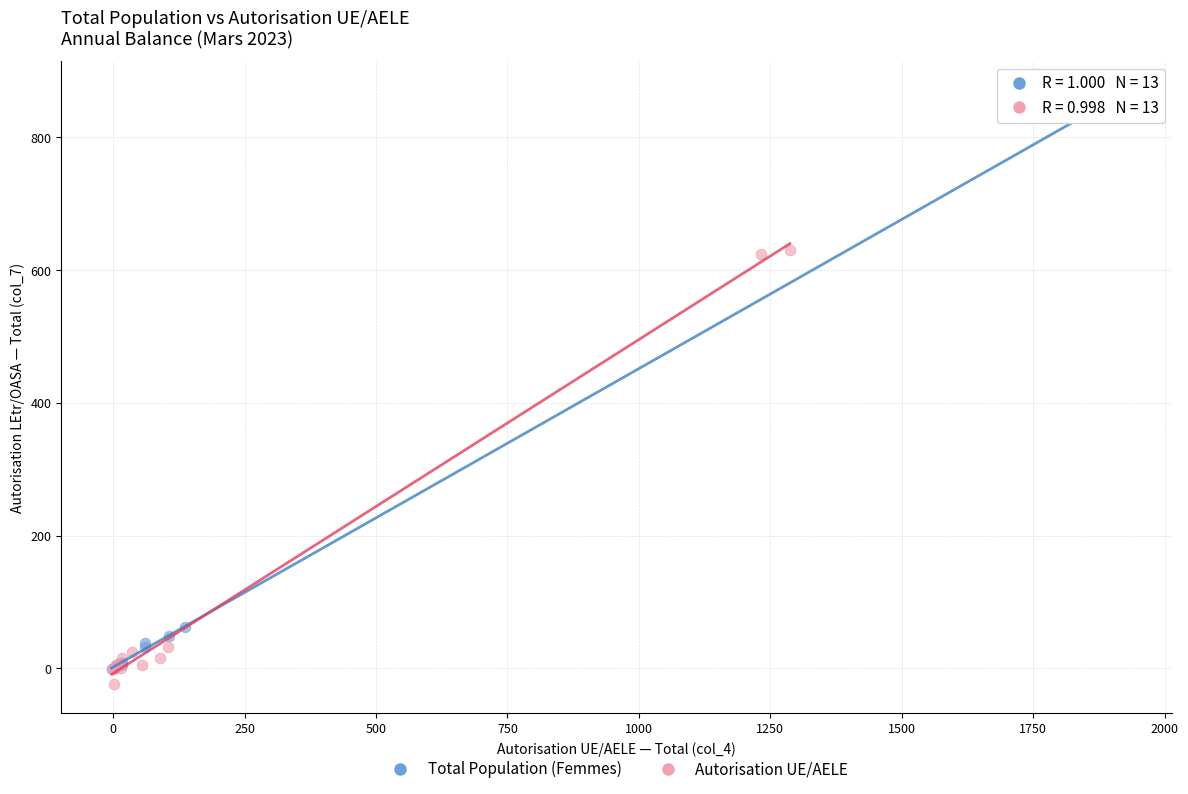

What are all the series names shown in the legend?

Total Population (Femmes), Autorisation UE/AELE